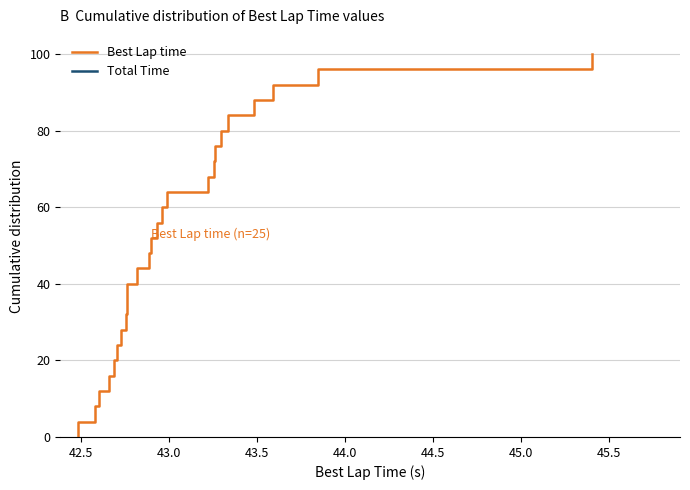

What is the sum of all Total Time values?

1300.0